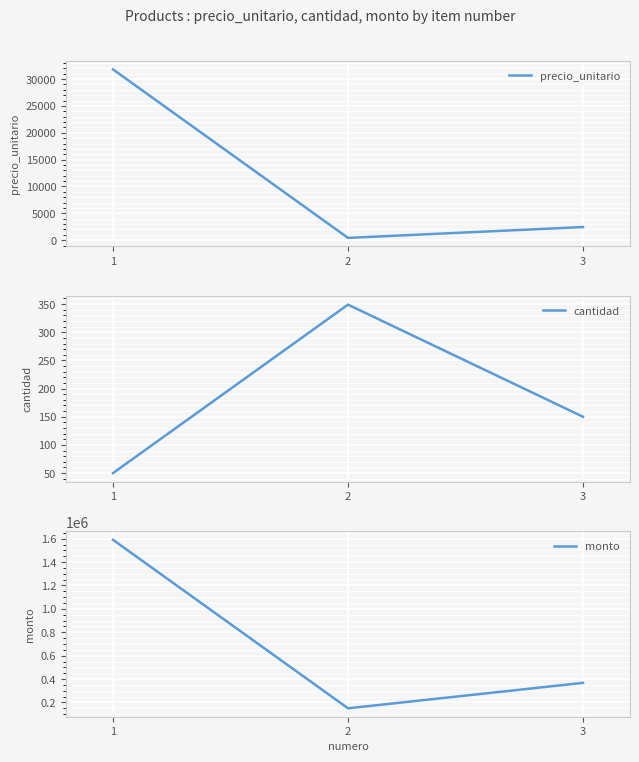

What is the value of the precio_unitario point at the 2nd from the left?

430